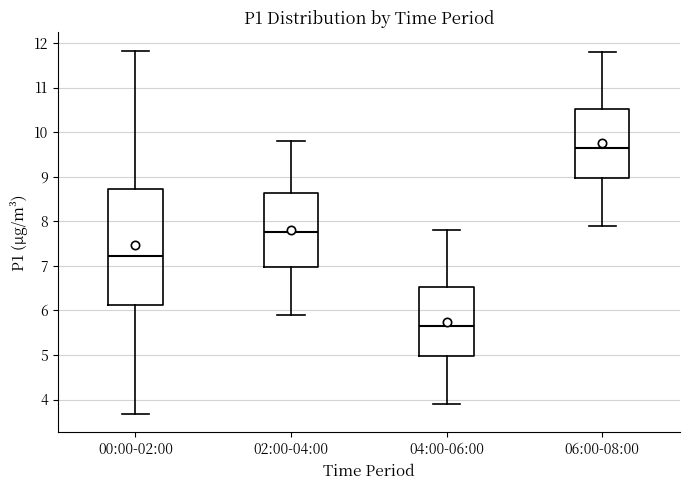

Reading left to right, transcribe this box plot: for each box, give where its median line is, the range the box spans, and where its two whiskers end, as read against the y-axis. The values are not printed on the chart, so give them approximately, as read against the axis.

00:00-02:00: median 7.2, box 6.1 to 8.7, whiskers 3.7 to 11.8
02:00-04:00: median 7.8, box 7.0 to 8.6, whiskers 5.9 to 9.8
04:00-06:00: median 5.7, box 5.0 to 6.5, whiskers 3.9 to 7.8
06:00-08:00: median 9.7, box 9.0 to 10.5, whiskers 7.9 to 11.8